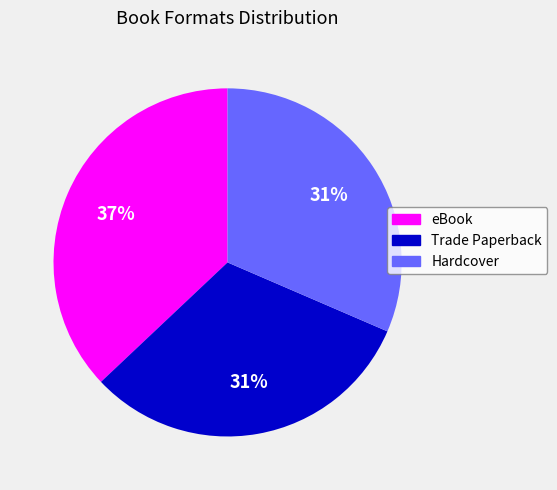

Is the sum of eBook and Trade Paperback greater than half?

Yes